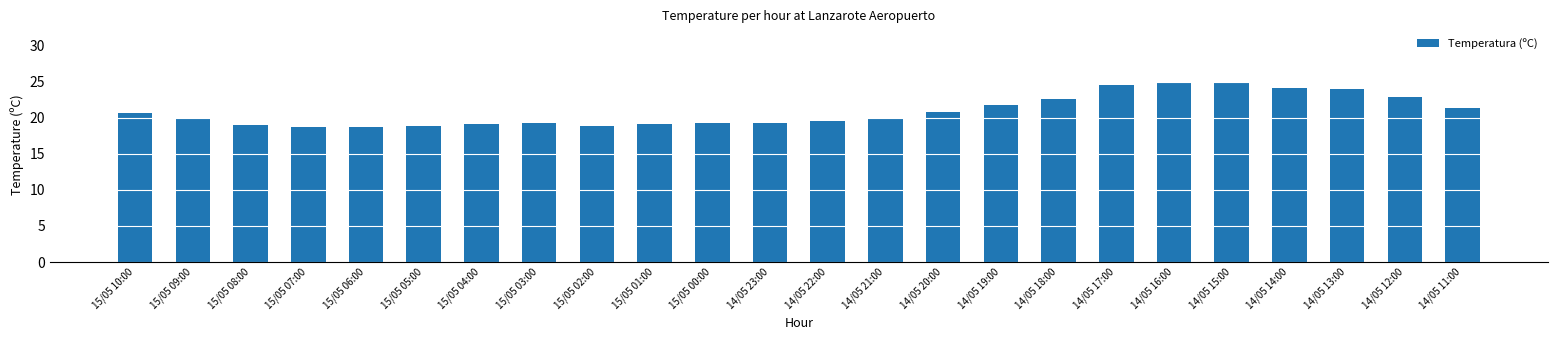

True or false: the data shows 40.5 at 14/05 18:00.

False